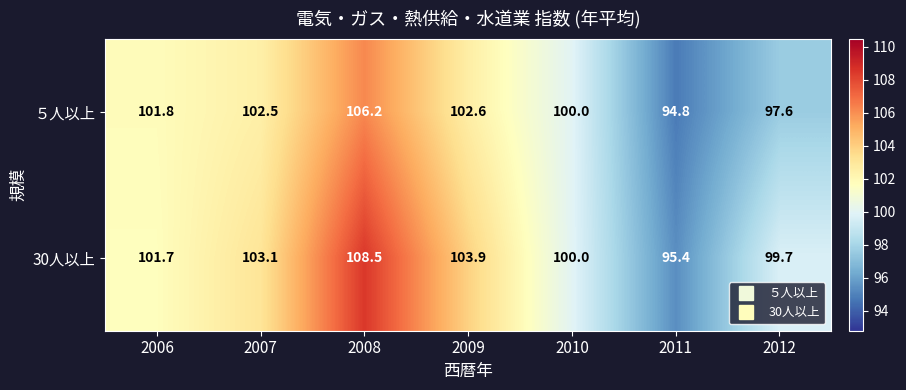

Reading left to right, transcribe all the data shown in this chart.

５人以上: 2006=101.8	2007=102.5	2008=106.2	2009=102.6	2010=100.0	2011=94.8	2012=97.6
30人以上: 2006=101.7	2007=103.1	2008=108.5	2009=103.9	2010=100.0	2011=95.4	2012=99.7